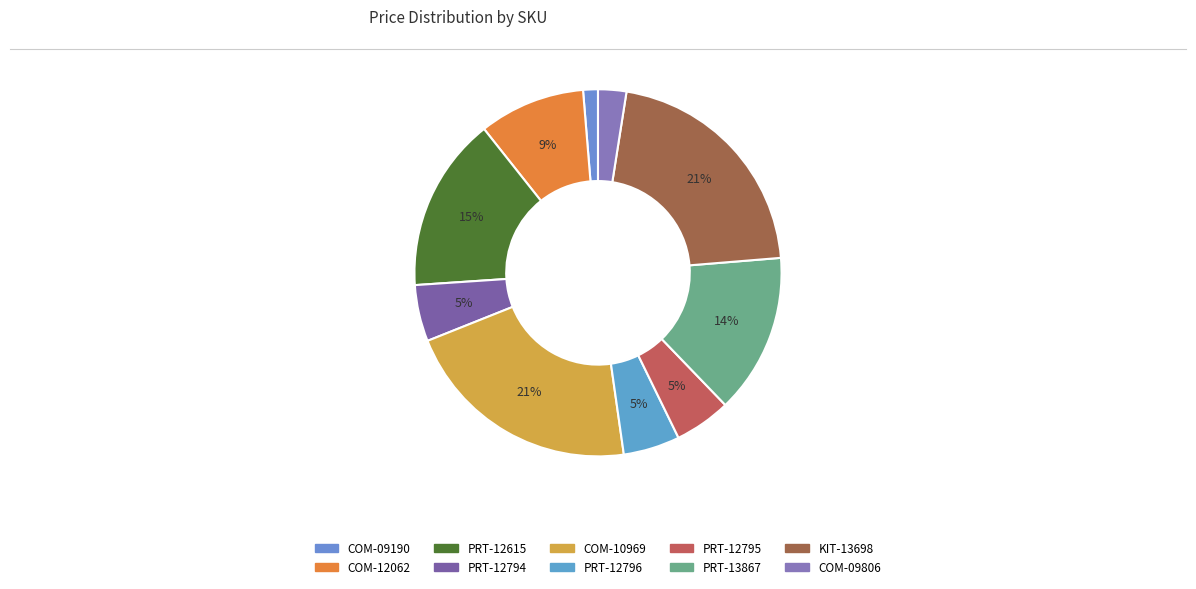

Do COM-09190 and PRT-12615 together represent more than half of the pie?

No